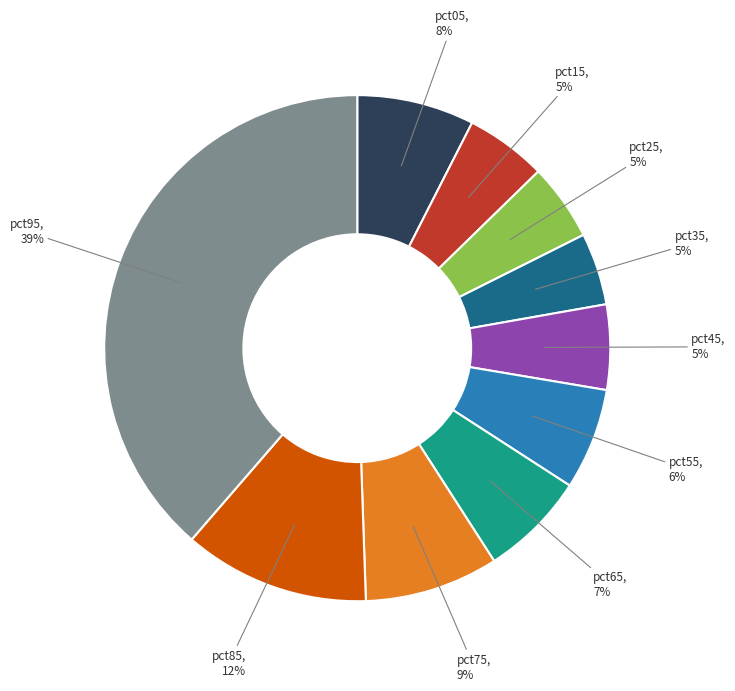

How many segments does this pie chart have?

10